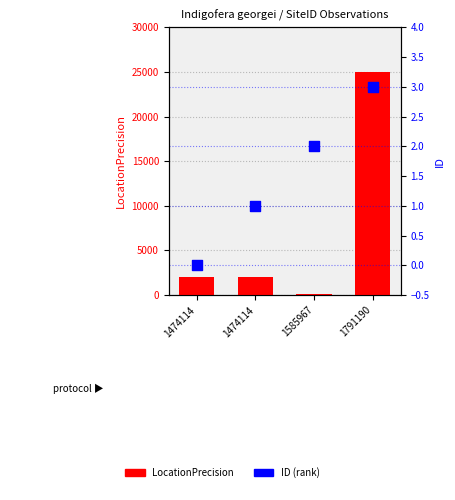

What is the total value across all series at 1474114?

2000